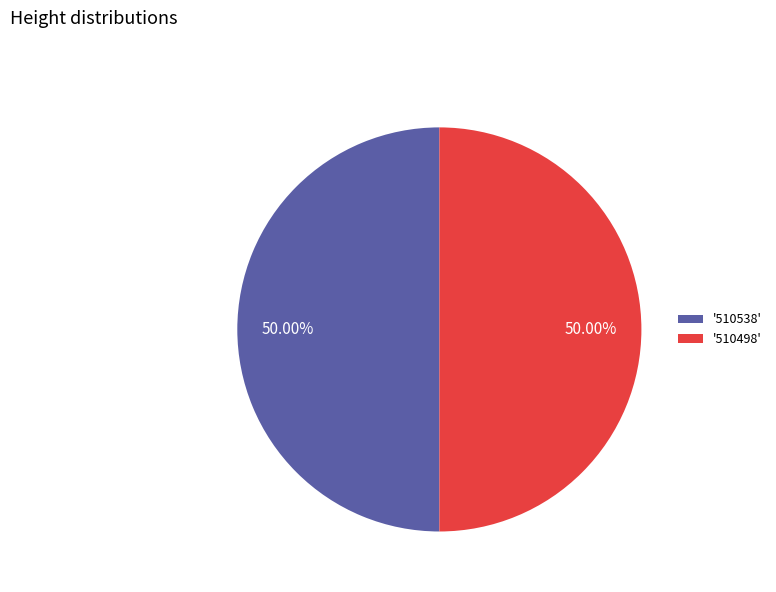

Approximately how many times larger is the value at '510498' compared to '510538'?

1.0